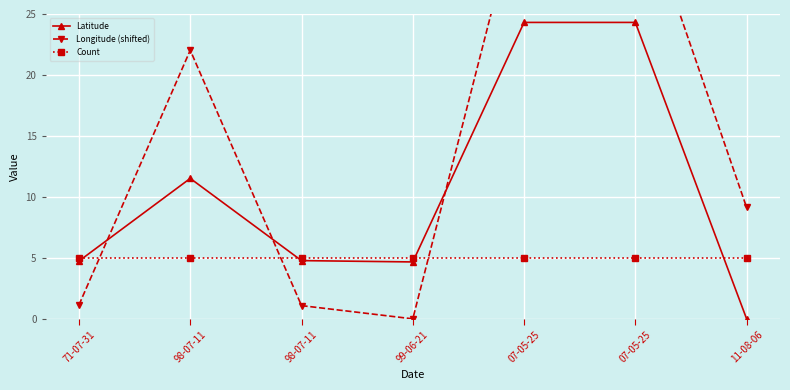

True or false: Latitude has a value of 8.3 at 98-07-11.

False